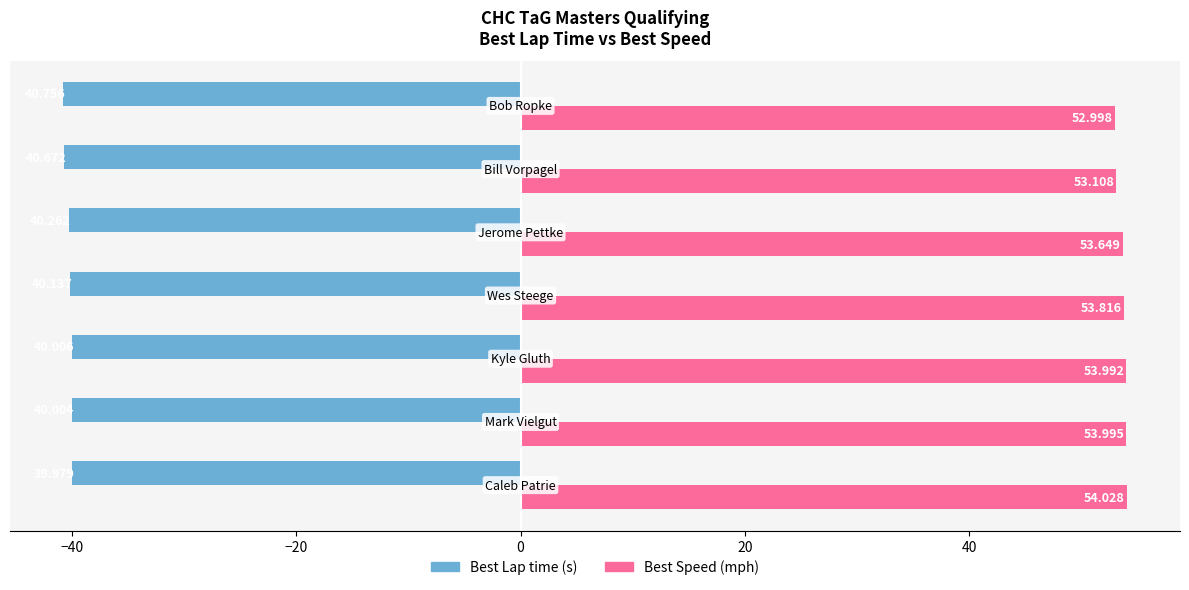

How many distinct data groups are displayed?

2